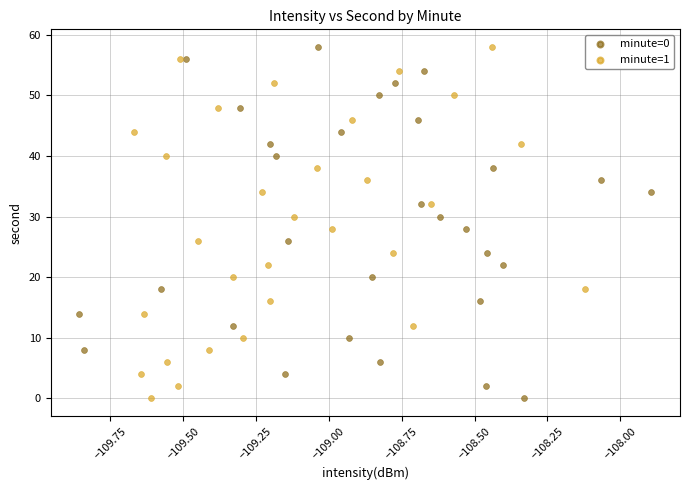

What are all the series names shown in the legend?

minute=0, minute=1